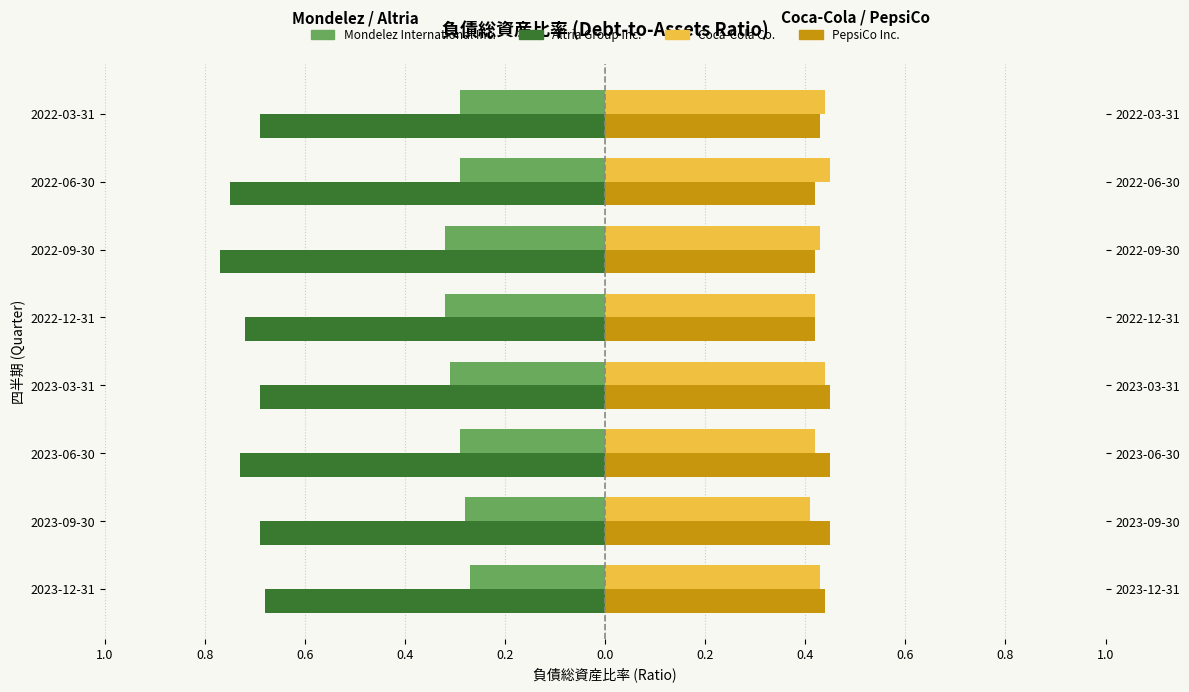

Which series has the largest range (max minus min)?

Altria Group Inc.